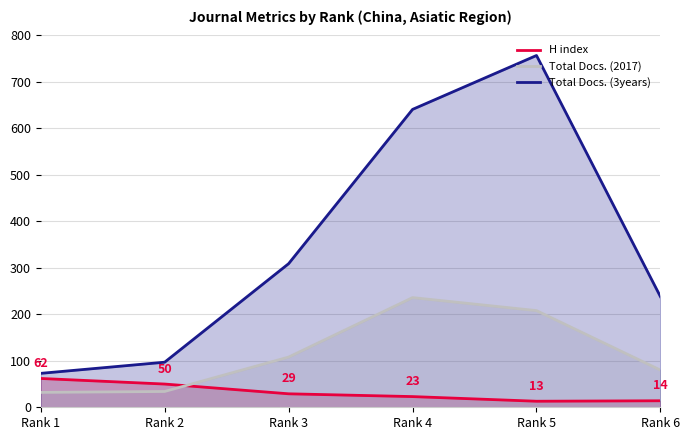

How many series are shown in this chart?

3